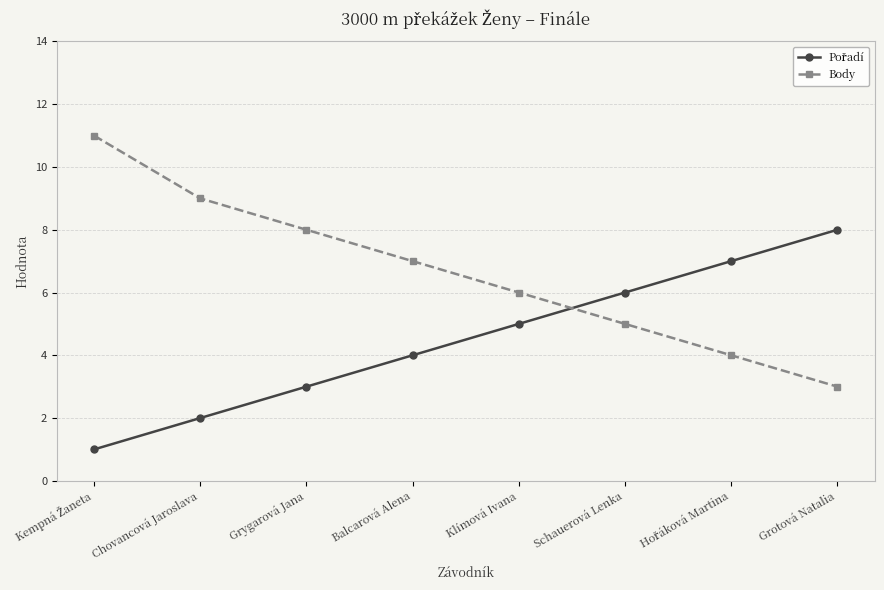

Which series has the widest spread of values?

Body